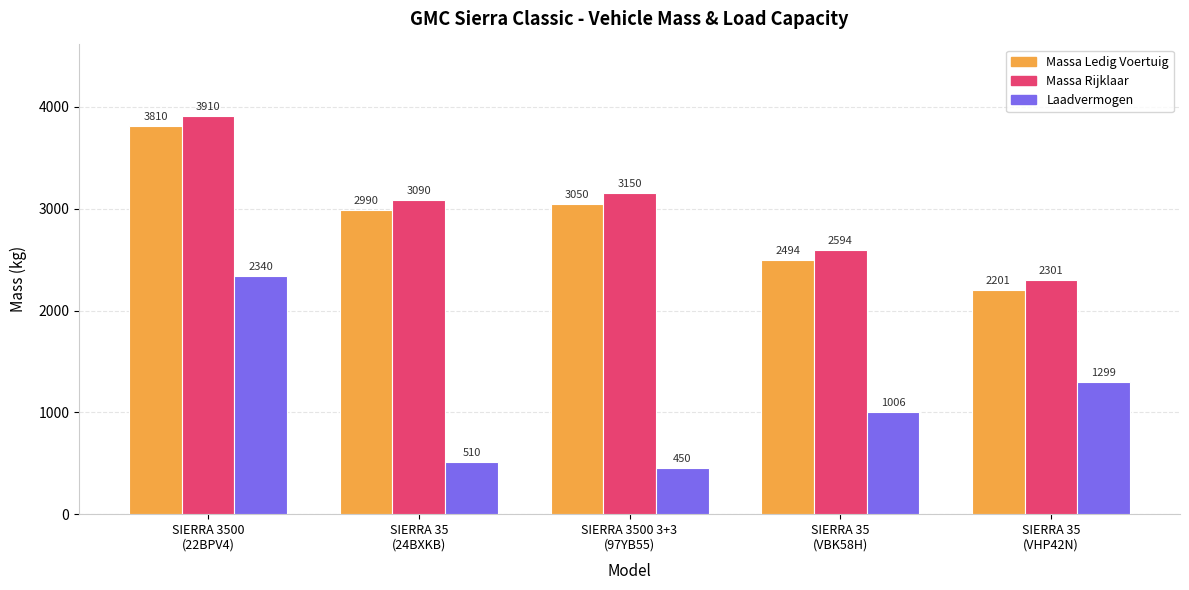

What is the maximum value shown in the chart?

3910